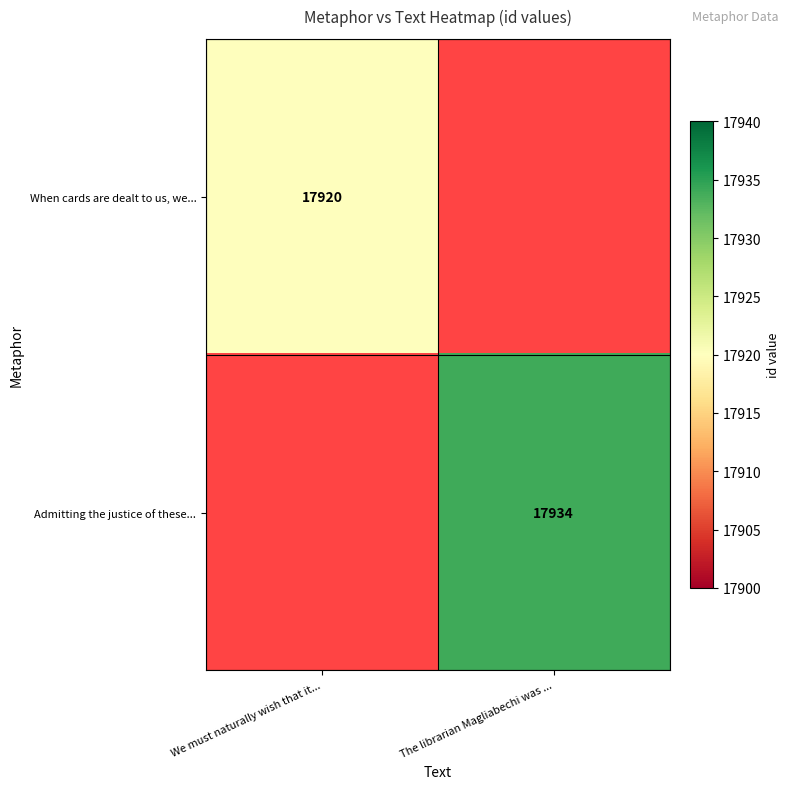

Which label corresponds to the smallest value in the chart?

We must naturally wish that it...